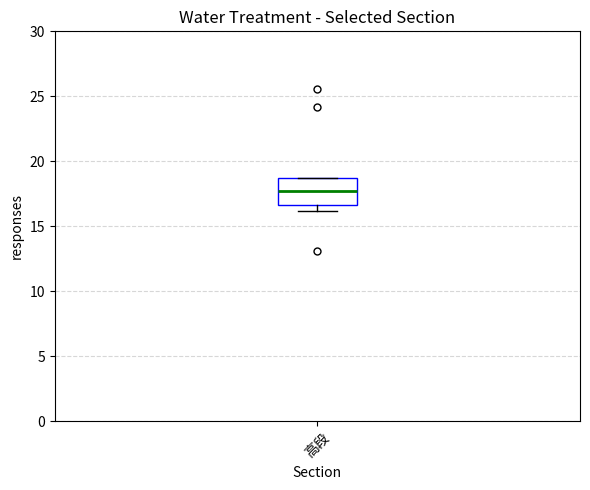

Where does the median line of the box for 高段 sit on the y-axis? The values are not printed on the chart, so give them approximately, as read against the axis.

17.5